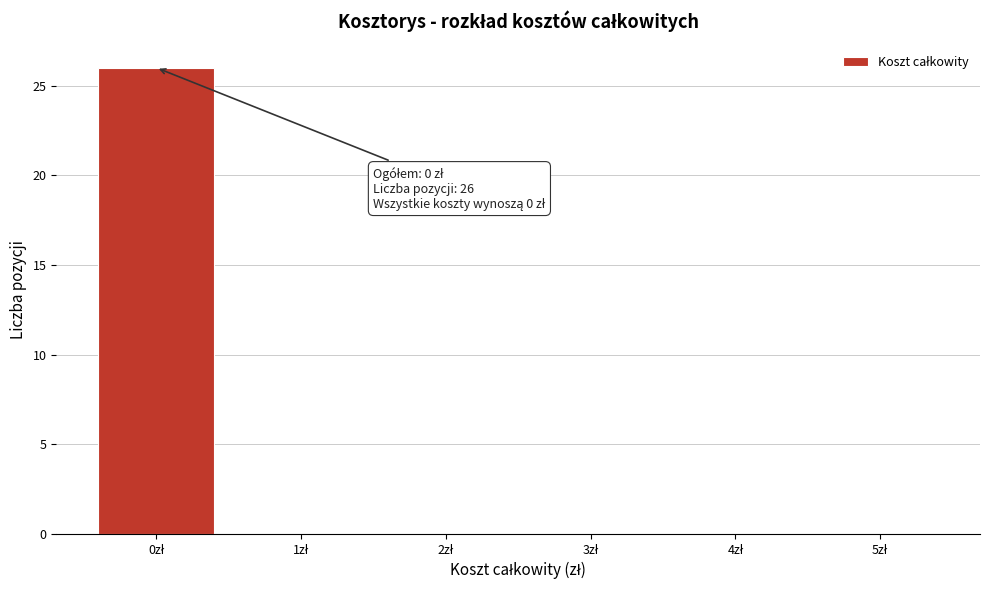

Over which range of the x-axis is the bar tallest?

-0.5 to 0.5